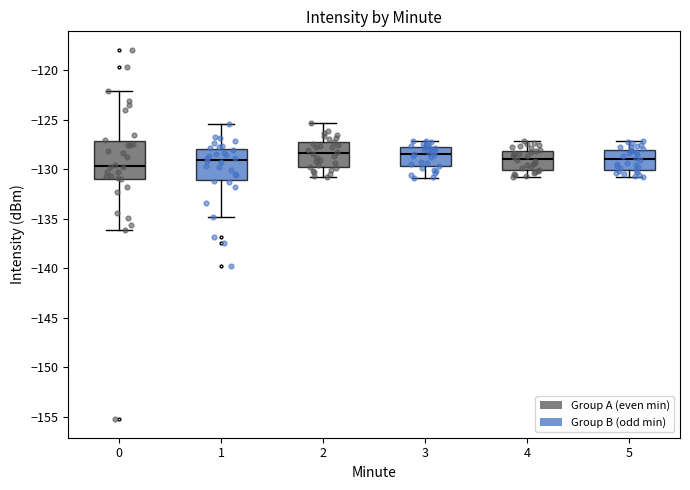

Reading left to right, transcribe this box plot: for each box, give where its median line is, the range the box spans, and where its two whiskers end, as read against the y-axis. The values are not printed on the chart, so give them approximately, as read against the axis.

0: median -129.5, box -131.0 to -127.0, whiskers -136.0 to -122.0
1: median -129.0, box -131.0 to -128.0, whiskers -135.0 to -125.5
2: median -128.5, box -129.5 to -127.0, whiskers -131.0 to -125.5
3: median -128.5, box -129.5 to -127.5, whiskers -131.0 to -127.0
4: median -129.0, box -130.0 to -128.0, whiskers -131.0 to -127.0
5: median -129.0, box -130.0 to -128.0, whiskers -131.0 to -127.0